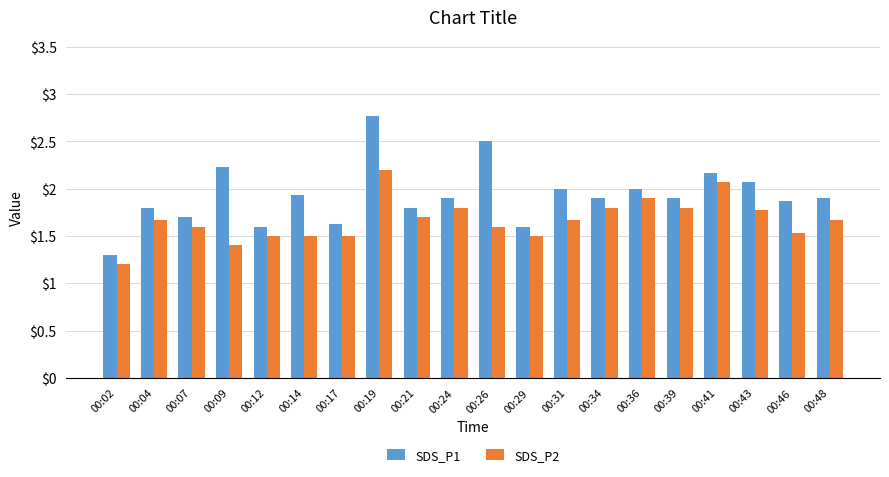

What are all the series names shown in the legend?

SDS_P1, SDS_P2